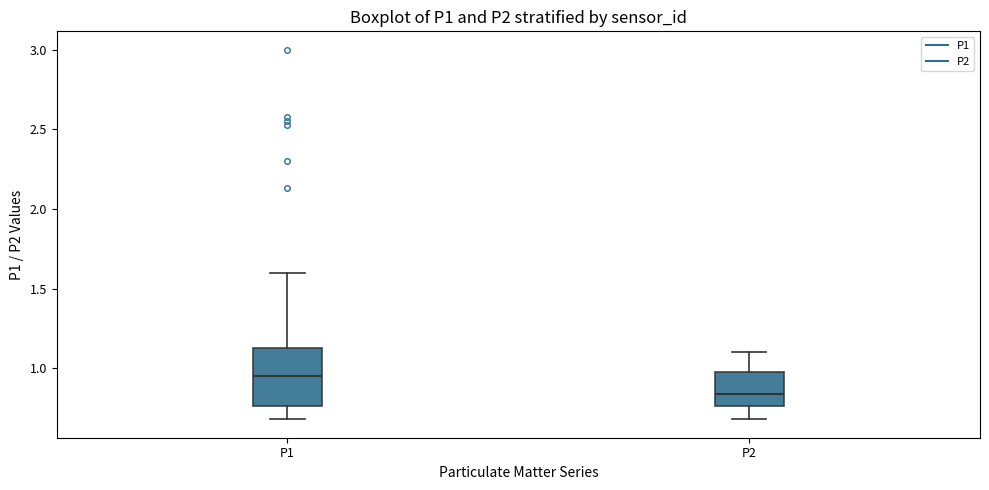

Where does the lower whisker of the box for P2 end on the y-axis? The values are not printed on the chart, so give them approximately, as read against the axis.

0.70